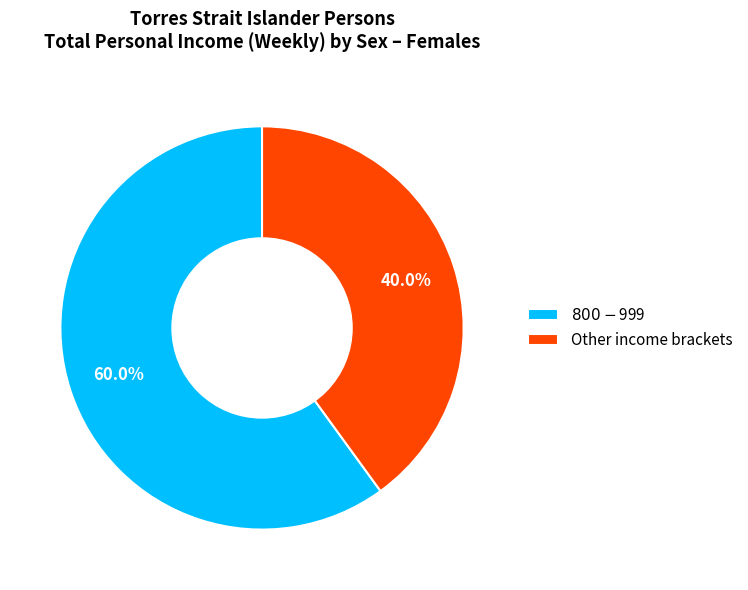

Does any single category account for the majority?

Yes